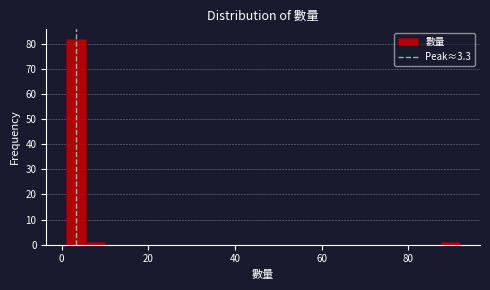

Around what value on the x-axis is the tallest bar? Give the approximate position of its centre, as read against the axis.

4